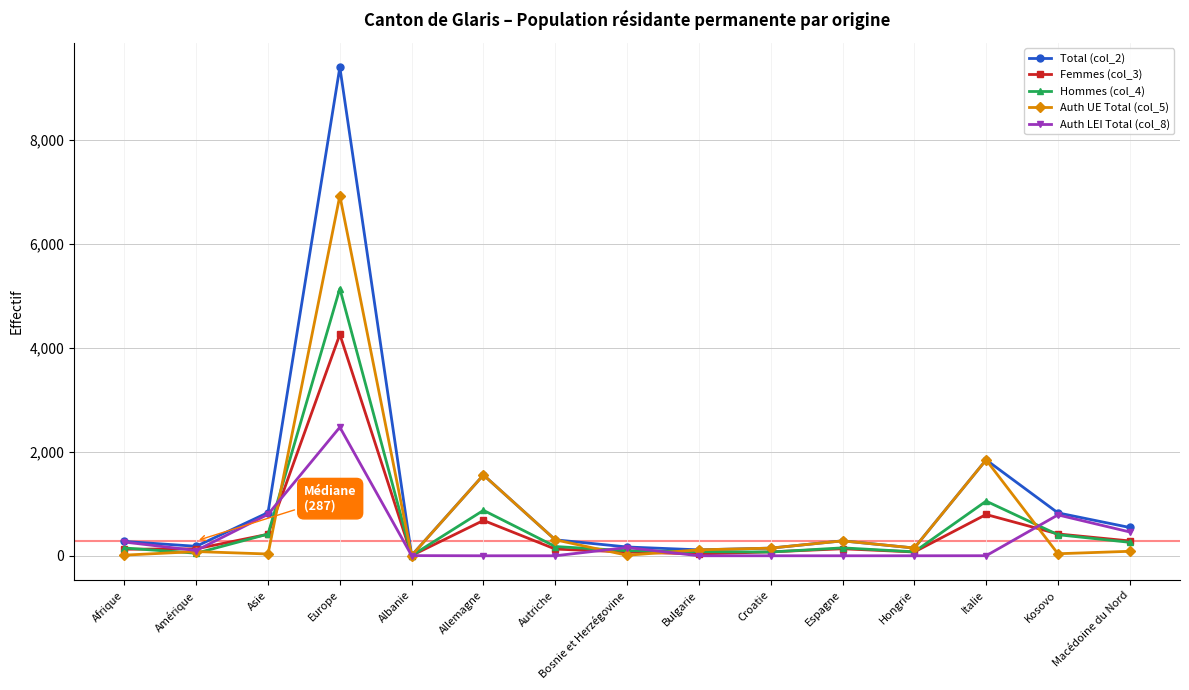

What is the difference between the highest and lowest values at Europe?

6925